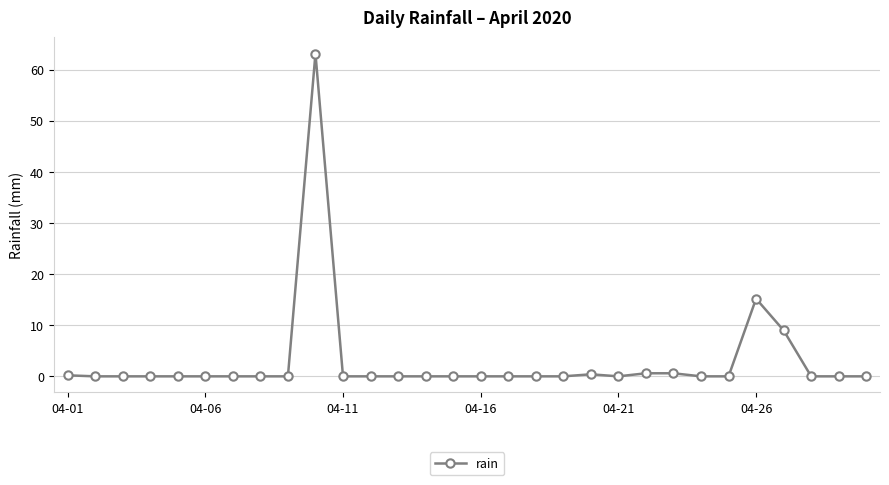

What is the maximum value shown in the chart?

63.2